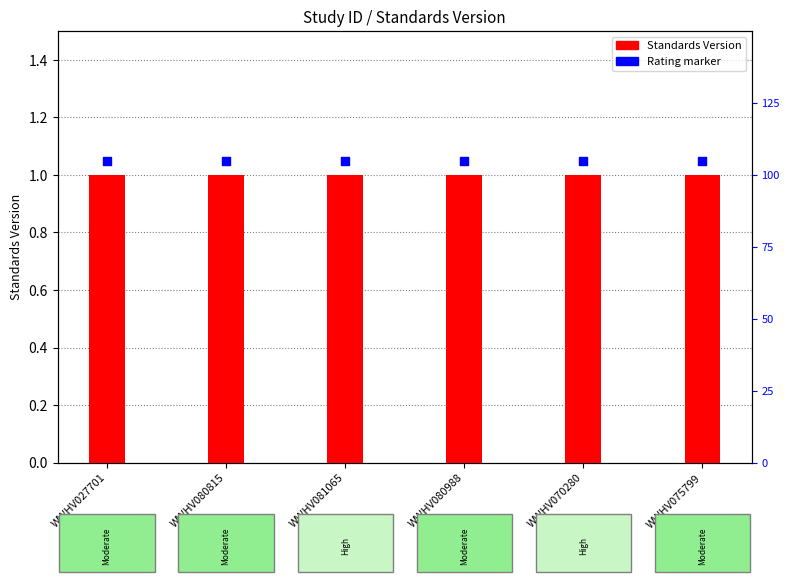

Which series has the largest Y range (max minus min)?

Standards Version